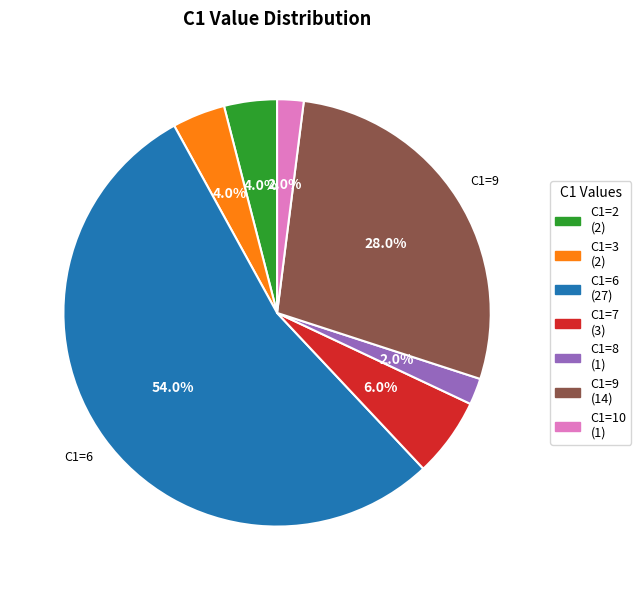

Is there any slice that represents more than half of the pie?

Yes